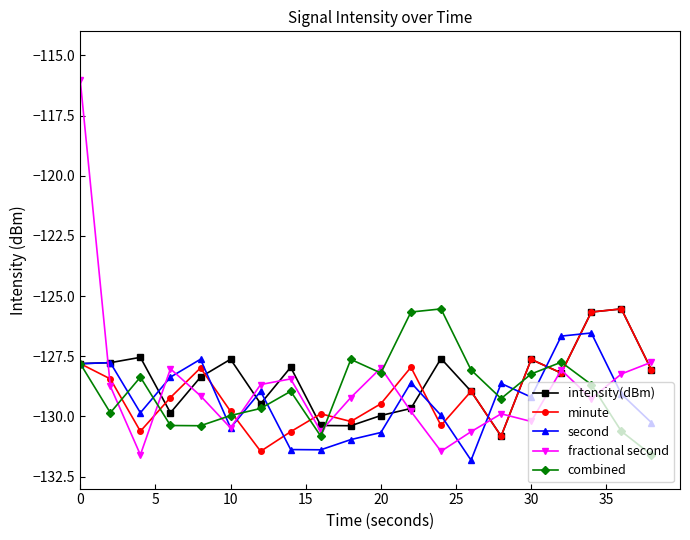

What is the value of the intensity(dBm) point at the 18th from the left?

-125.7